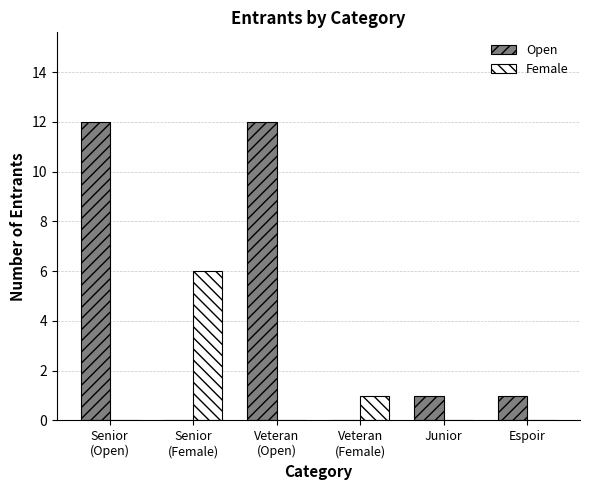

What is the maximum value for Female?

6